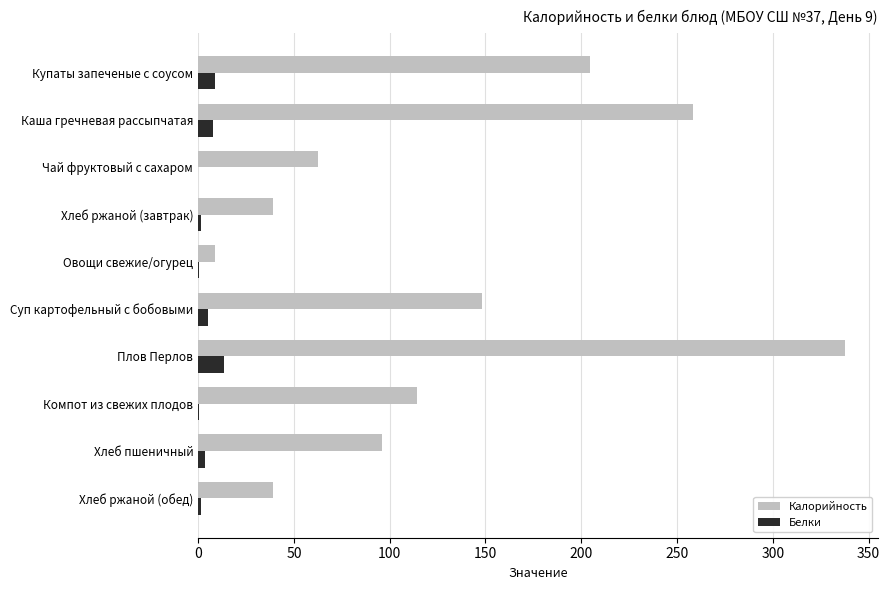

What is the highest value of the Белки series?

13.4